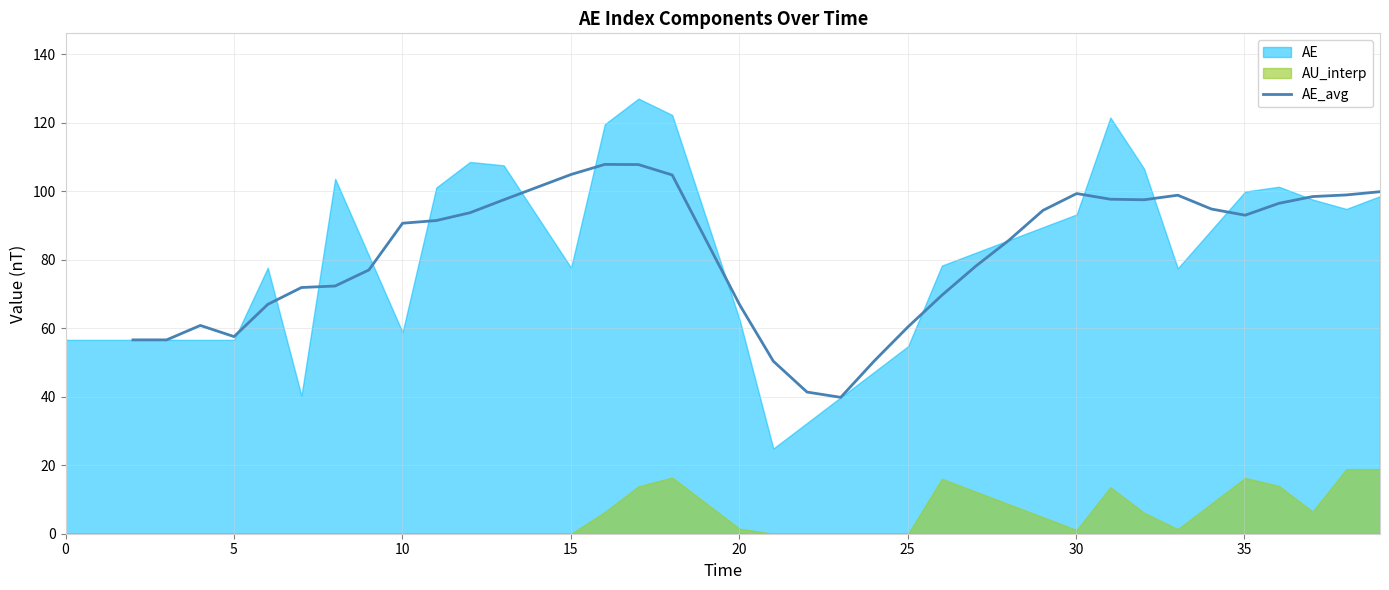

How many lines are shown in the chart?

1